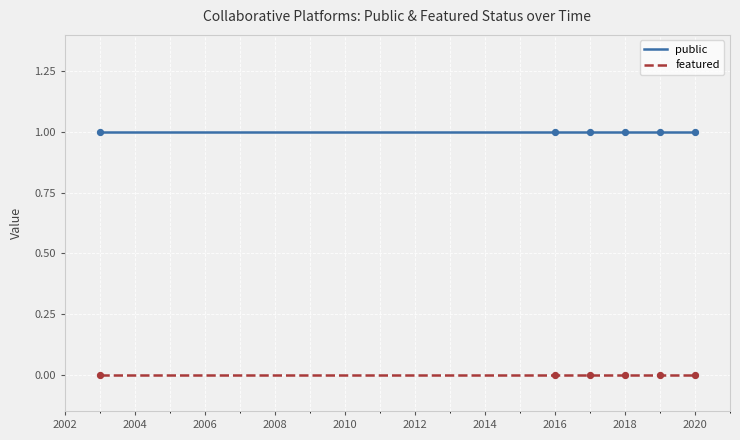

Is the value of public at 2020 greater than the value of featured at 2016?

Yes